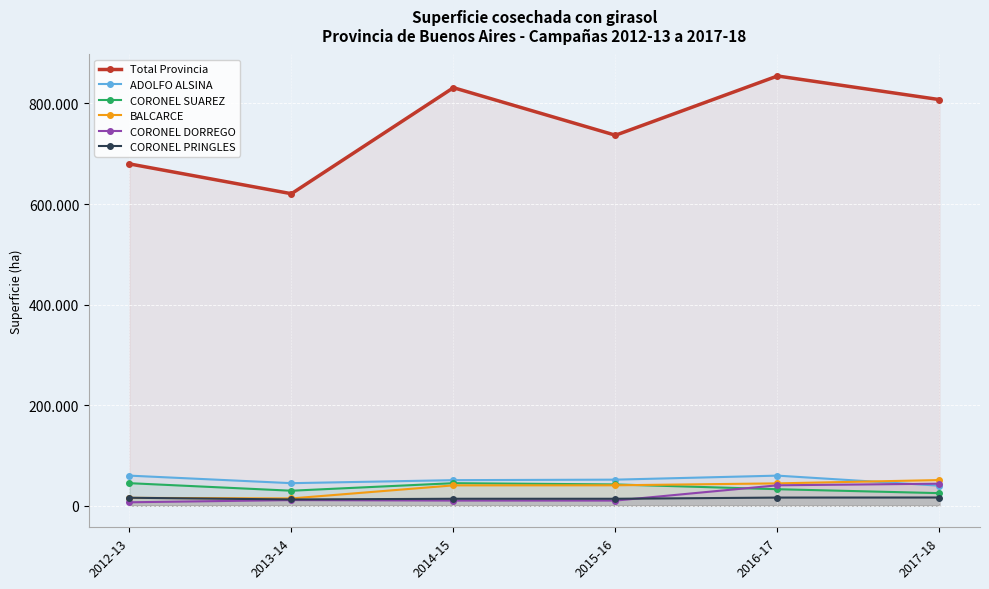

Which series has the widest spread of values?

Total Provincia